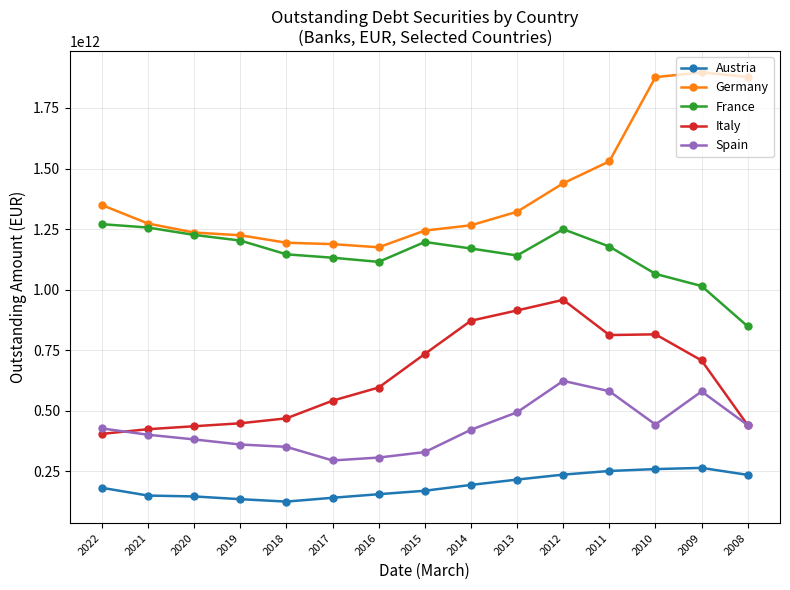

The value of Austria at 2021 is 149150000000. True or false?

True